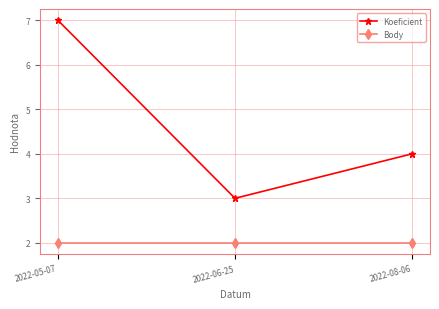

Which label corresponds to the largest value in the chart?

2022-05-07